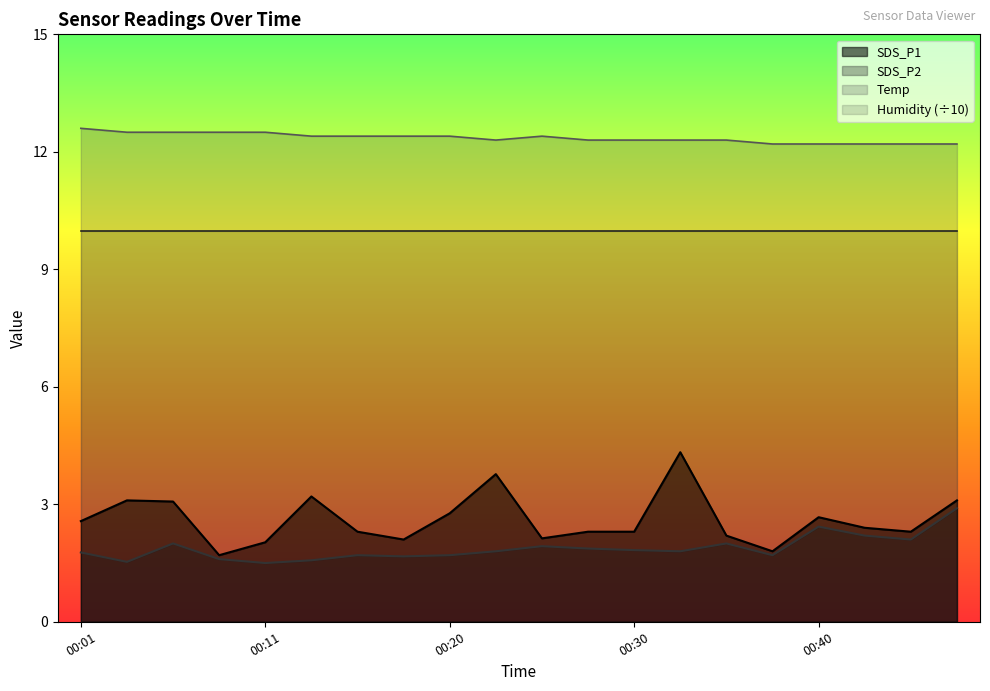

Rank the categories by SDS_P1 value from lowest to highest.

00:08, 00:38, 00:11, 00:18, 00:25, 00:35, 00:15, 00:28, 00:30, 00:45, 00:42, 00:01, 00:40, 00:20, 00:06, 00:03, 00:47, 00:13, 00:23, 00:33